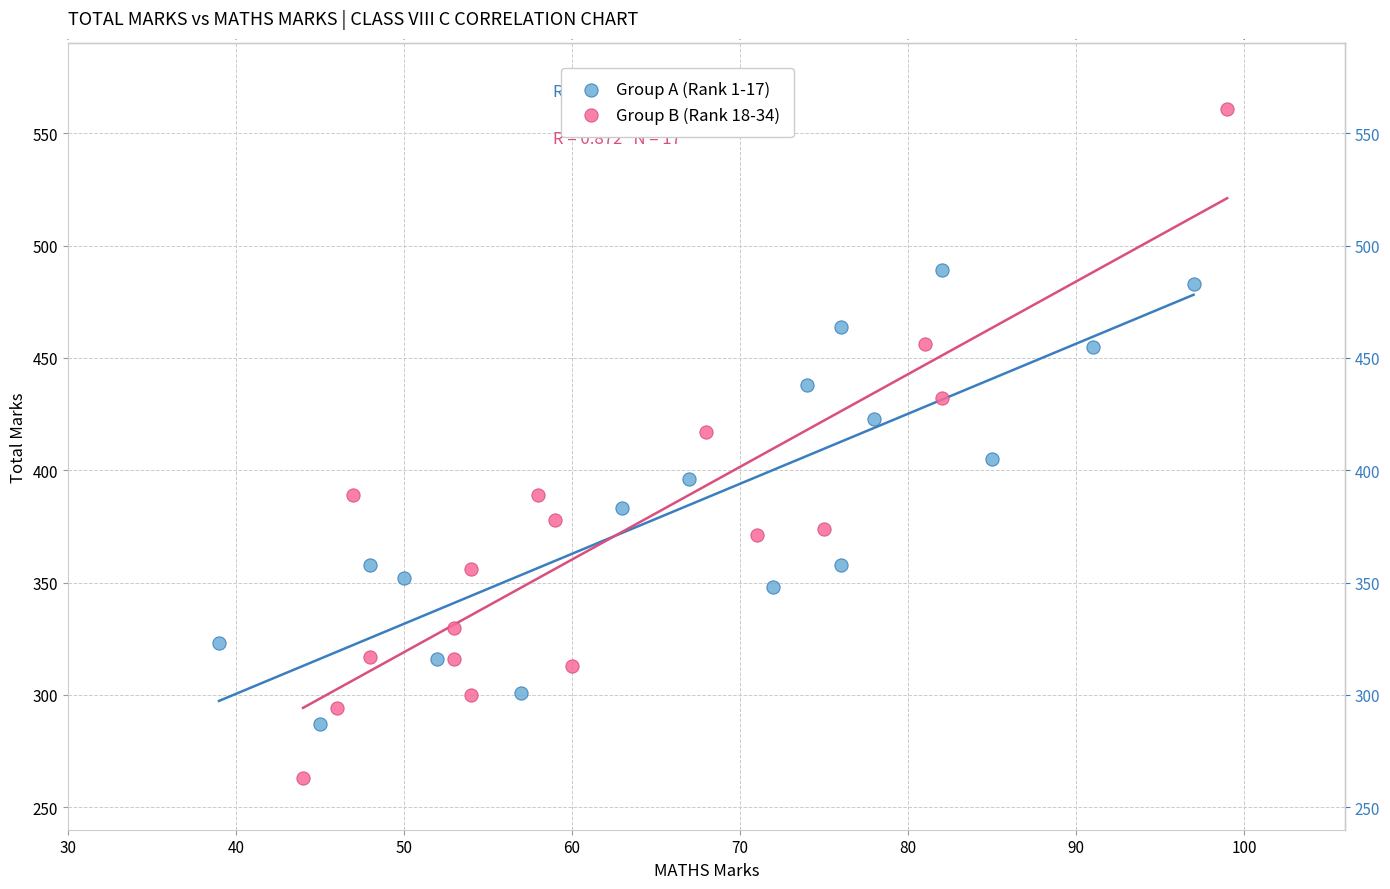

Which series reaches the maximum Y coordinate?

Group B (Rank 18-34)